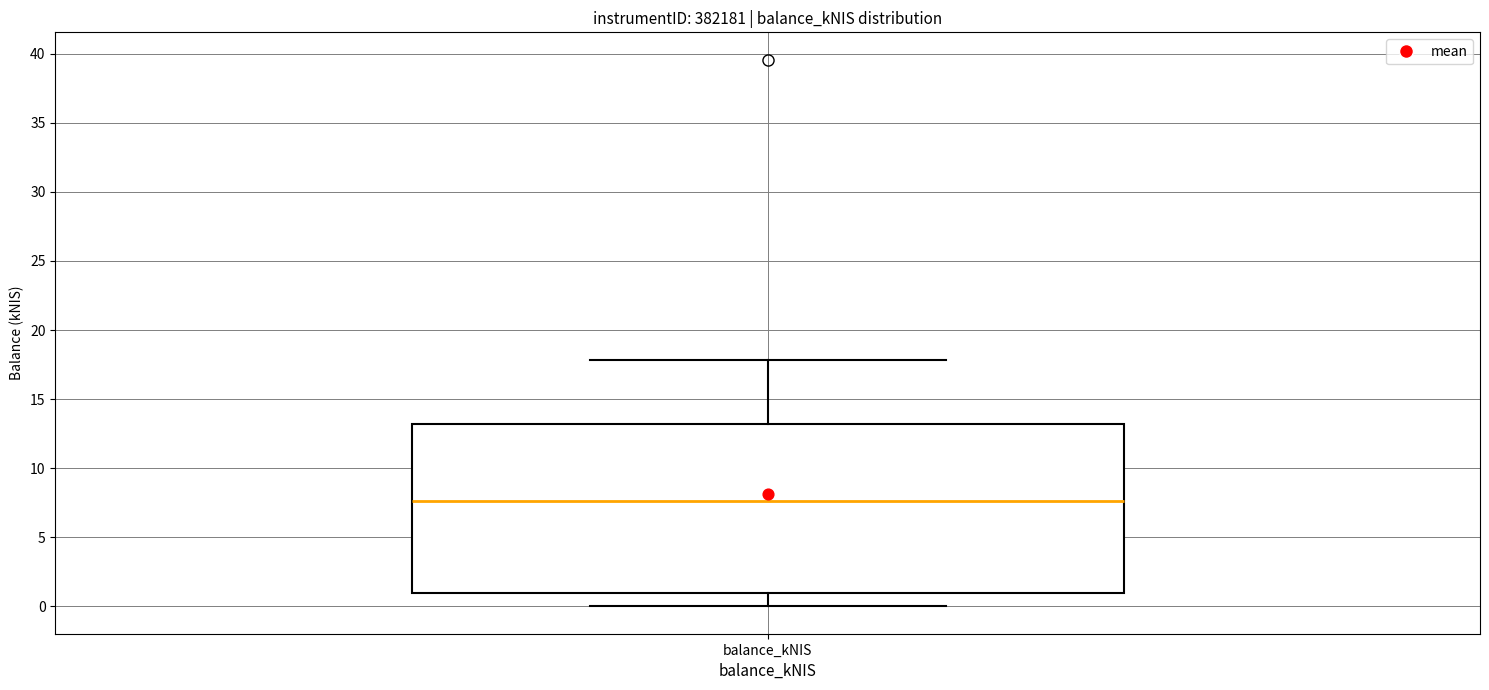

Read this box plot against the y-axis: the position of the median line, the range covered by the box, and the ends of both whiskers. The values are not printed on the chart, so give them approximately, as read against the axis.

median 7.5, box 1.0 to 13.0, whiskers 0.0 to 18.0